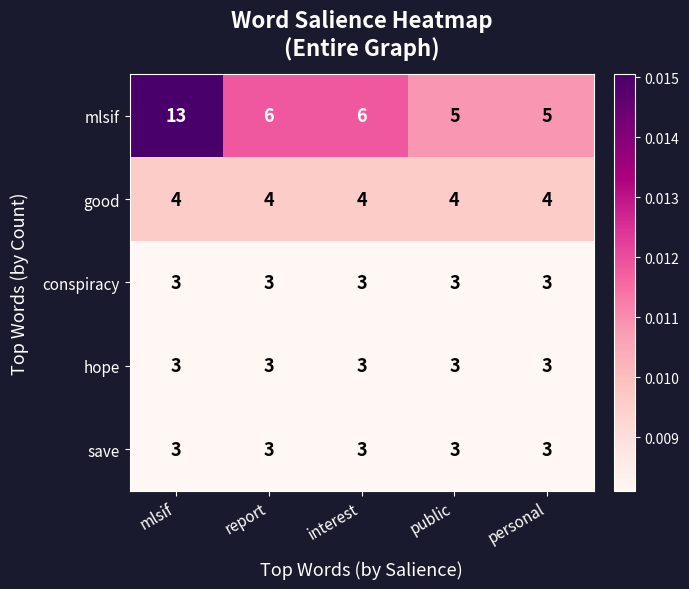

Reading left to right, transcribe all the data shown in this chart.

mlsif: mlsif=13	report=6	interest=6	public=5	personal=5
good: mlsif=4	report=4	interest=4	public=4	personal=4
conspiracy: mlsif=3	report=3	interest=3	public=3	personal=3
hope: mlsif=3	report=3	interest=3	public=3	personal=3
save: mlsif=3	report=3	interest=3	public=3	personal=3